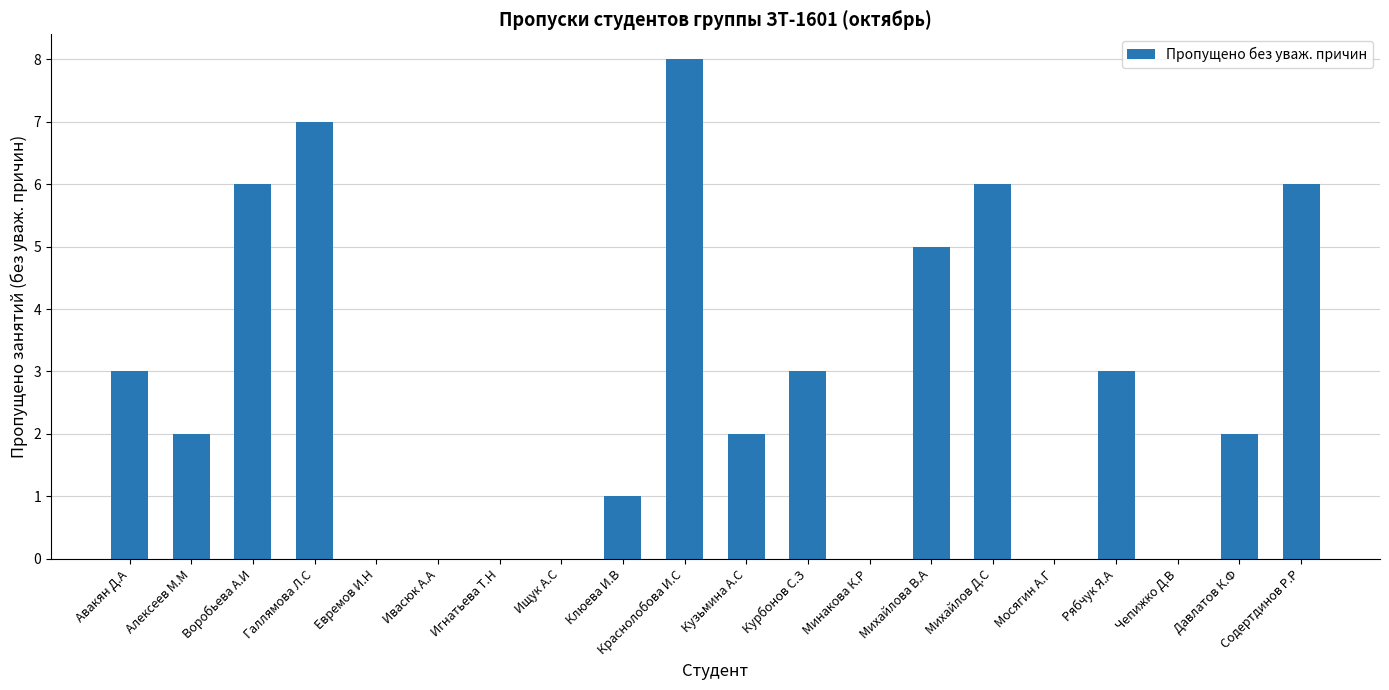

Count the values in the range 0 to 6.

18